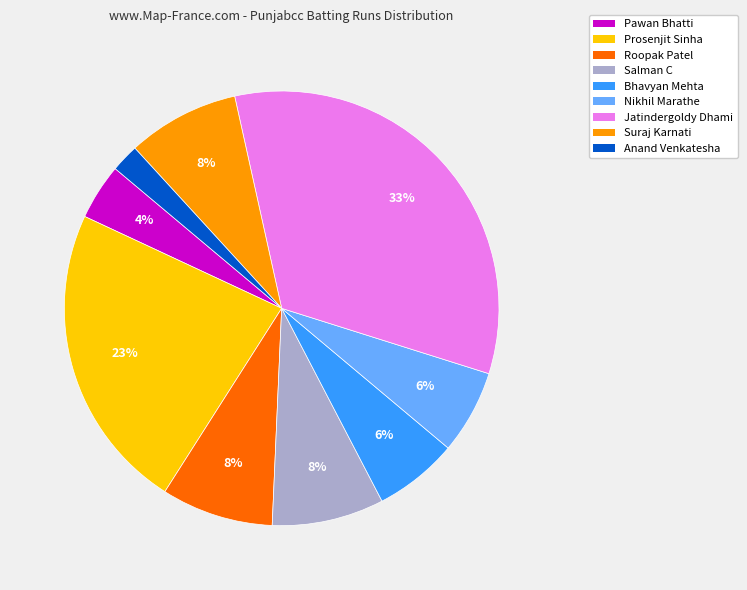

Count the number of slices in the pie.

9